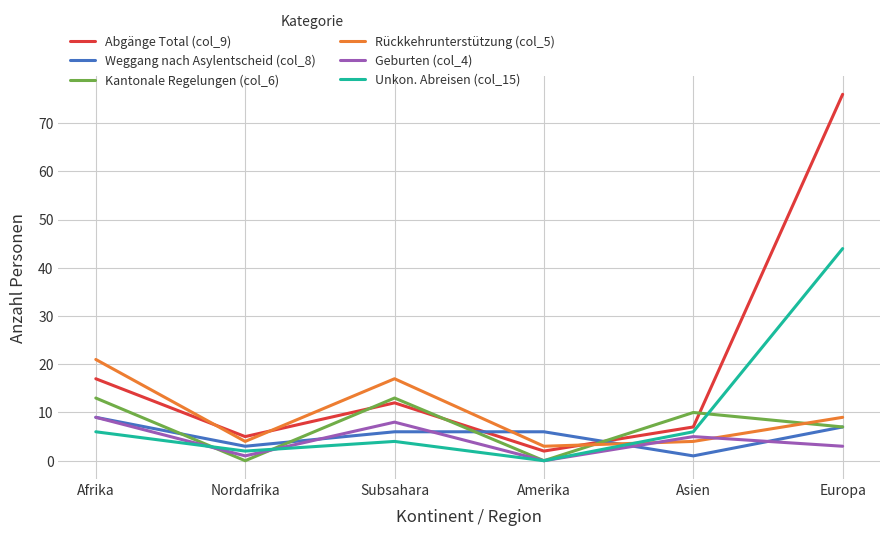

True or false: Rückkehrunterstützung (col_5) has a value of 27 at Subsahara.

False